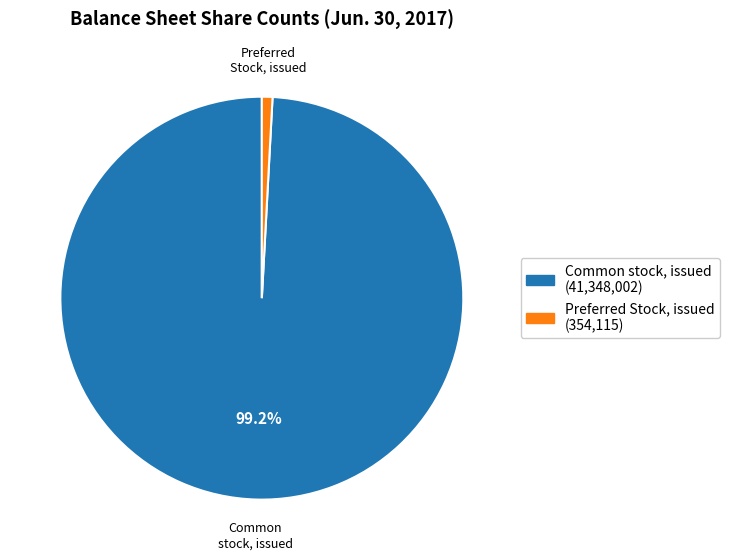

Which has a higher value, Common stock, issued (41,348,002) or Preferred Stock, issued (354,115)?

Common stock, issued (41,348,002)